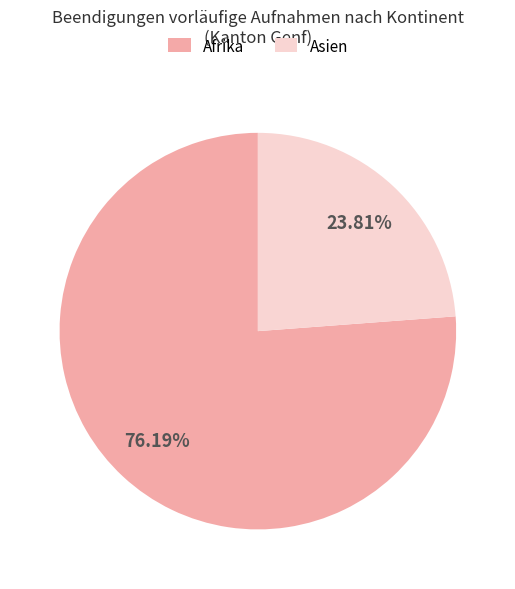

Which category has the biggest portion of the pie?

Afrika